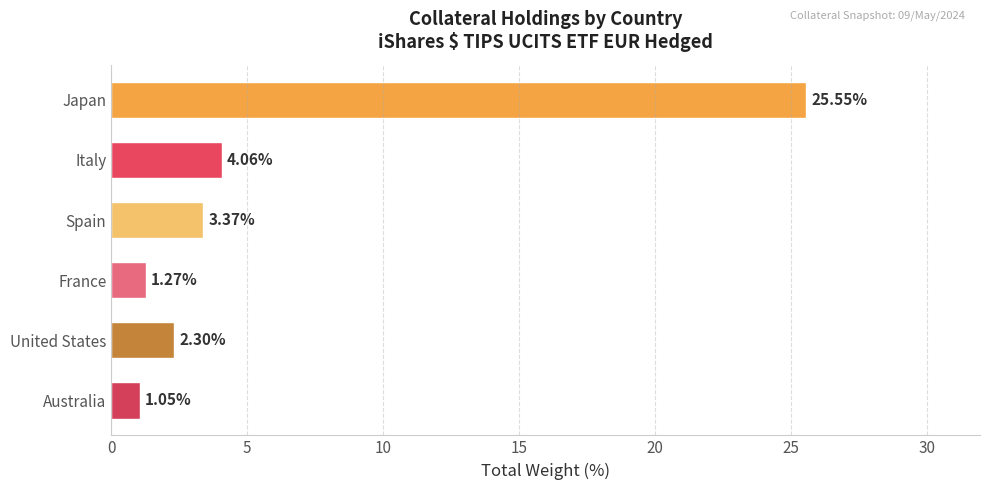

What is the change in value from France to United States?

+1.0